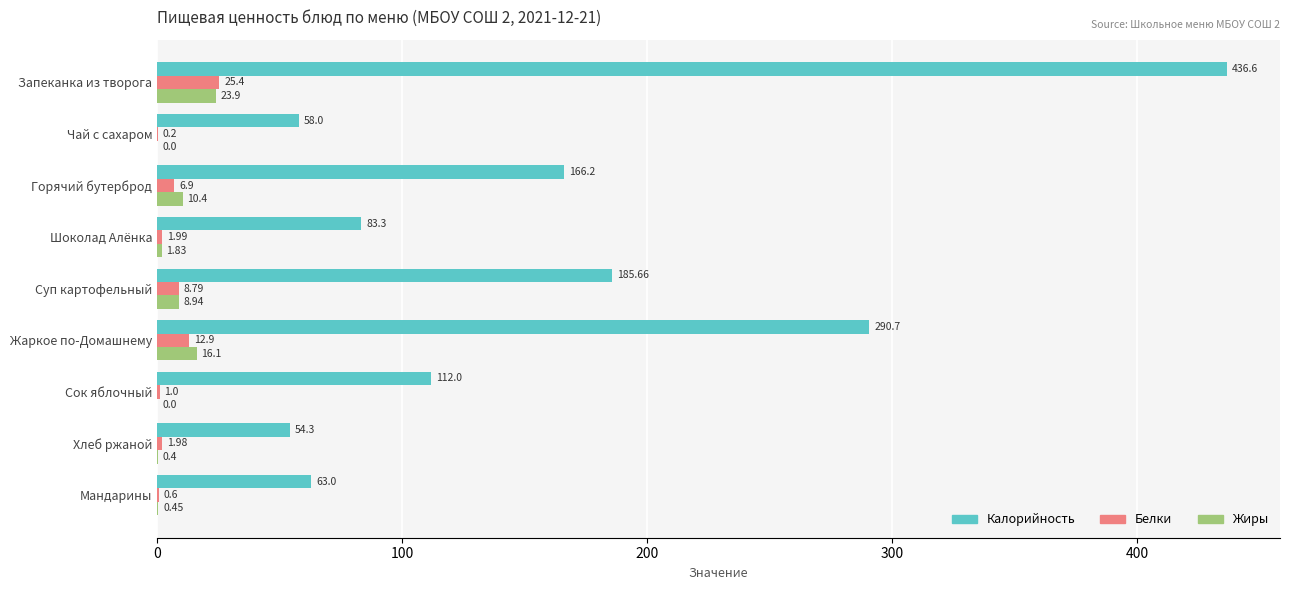

Count the number of data series in this chart.

3